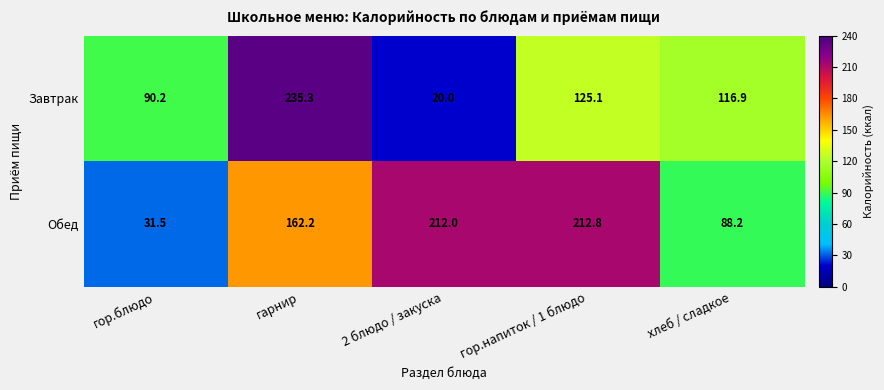

What is the difference between the maximum and minimum values in the Обед series?

181.3